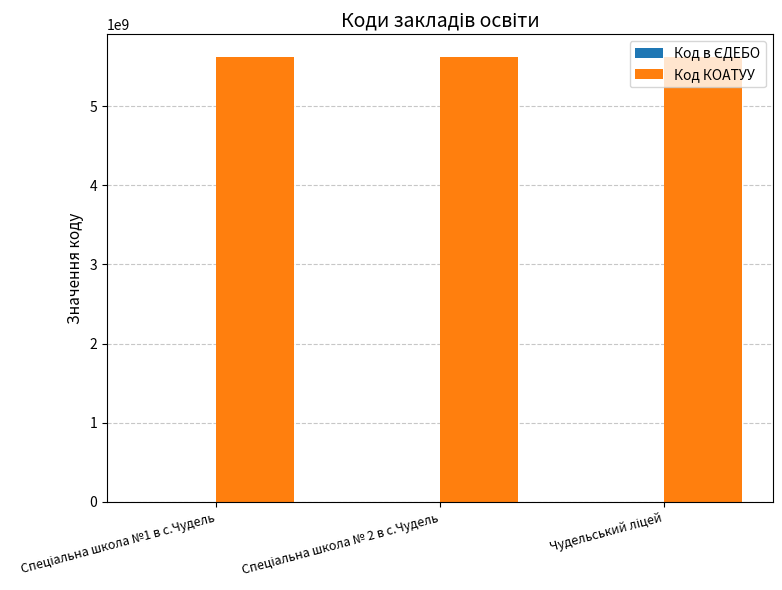

What is the maximum value for Код КОАТУУ?

5625488801